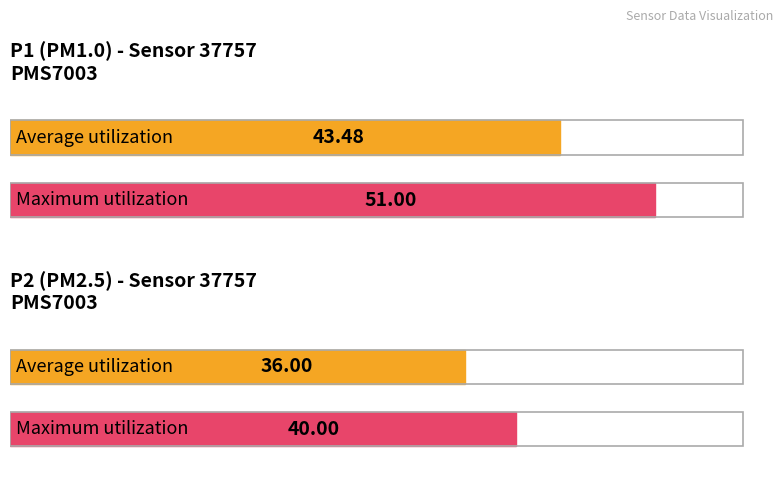

Rank the series at P2 from lowest to highest value.

Average utilization, Maximum utilization